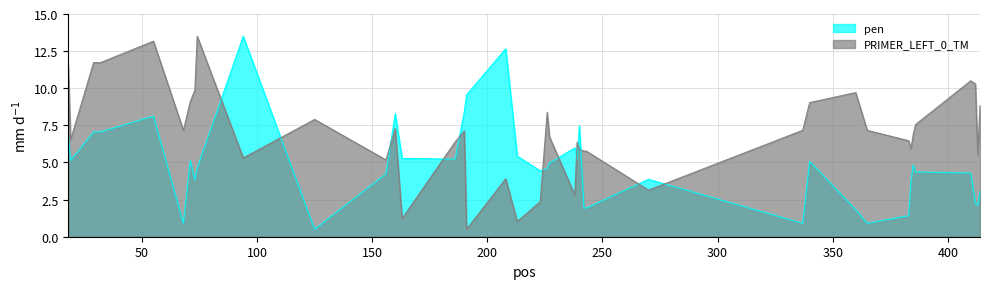

List the labels in order of PRIMER_LEFT_0_TM value, smallest first.

191, 213, 163, 223, 238, 270, 208, 156, 94, 413, 242, 243, 240, 384, 239, 186, 383, 19, 227, 385, 190, 68, 365, 337, 160, 386, 125, 226, 414, 340, 71, 360, 73, 412, 410, 18, 29, 32, 55, 74